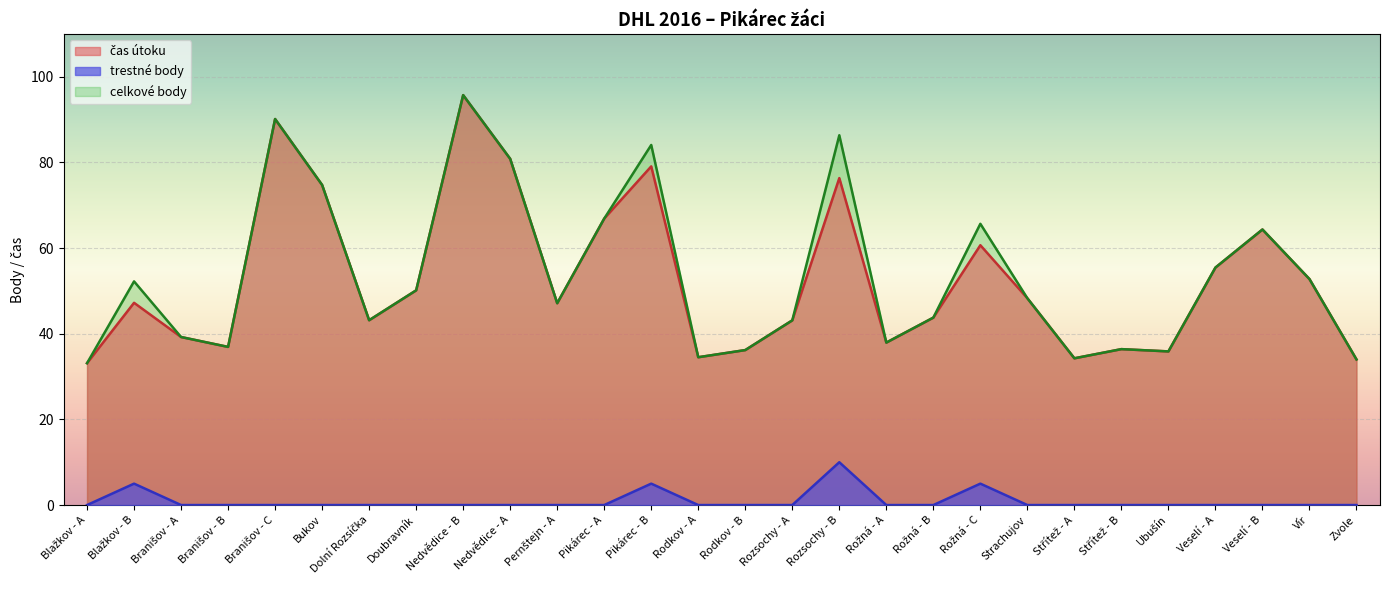

True or false: trestné body and čas útoku cross at least once.

False